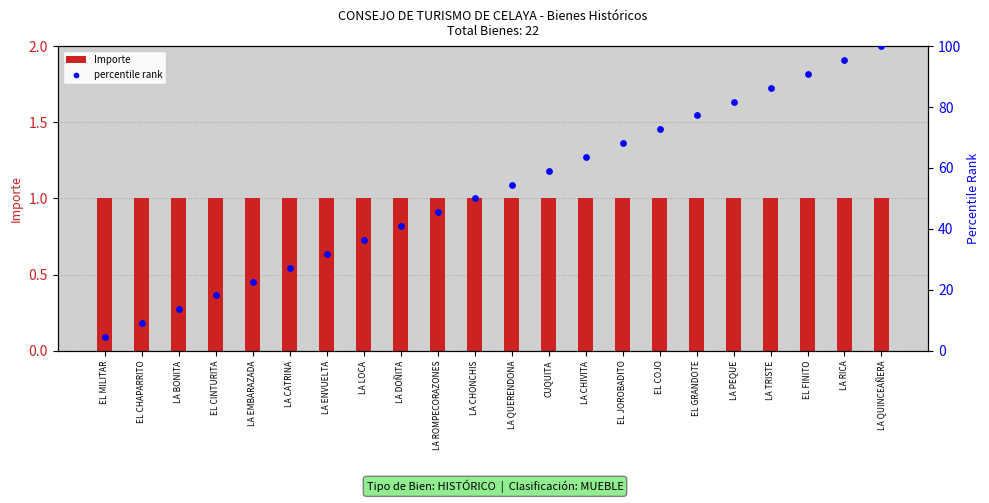

At which category is the sum across all series the highest?

LA QUINCEAÑERA